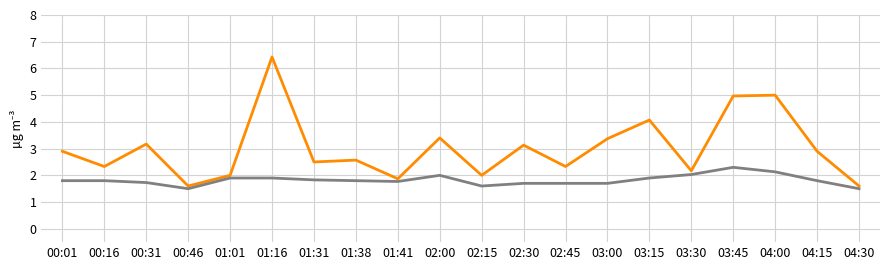

What position from the right is 01:16?

15